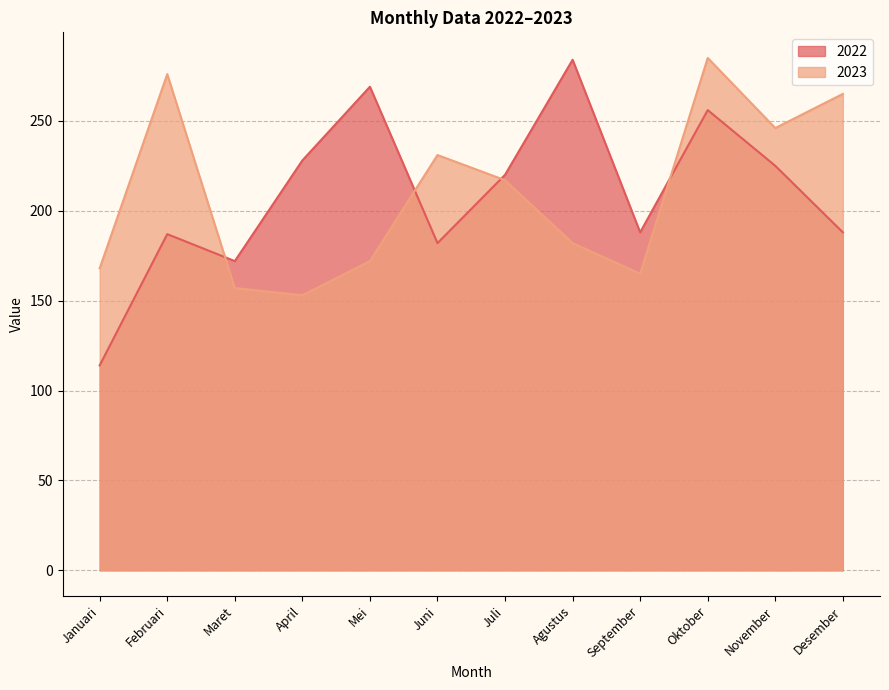

Which series ends up on top after the final intersection of 2022 and 2023?

2023